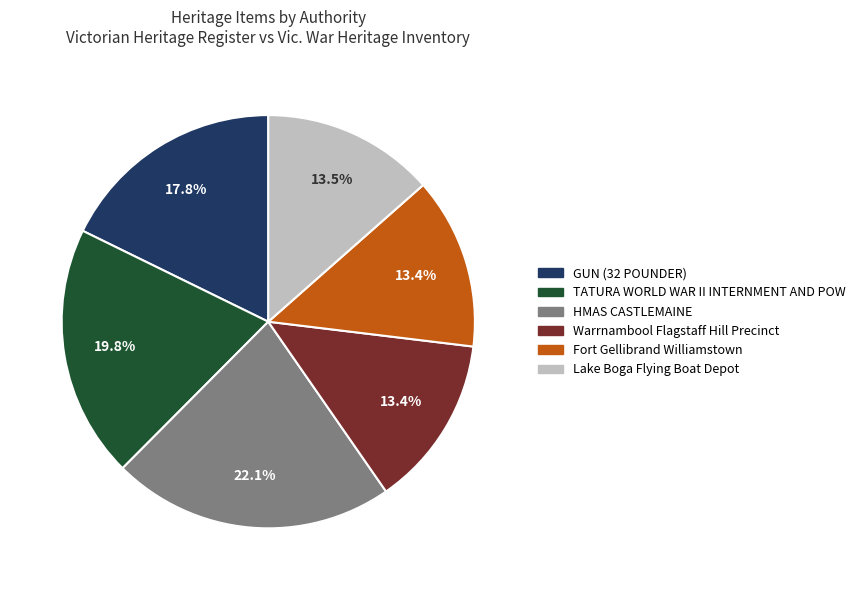

Count the number of slices in the pie.

6